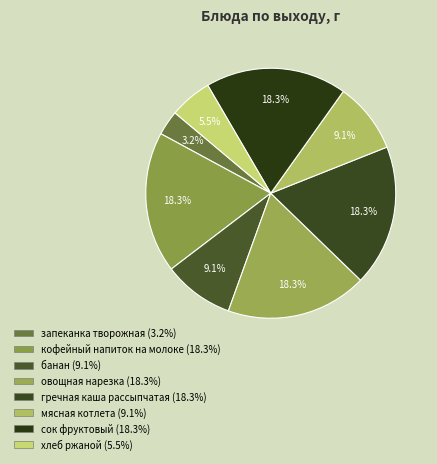

How many segments does this pie chart have?

8